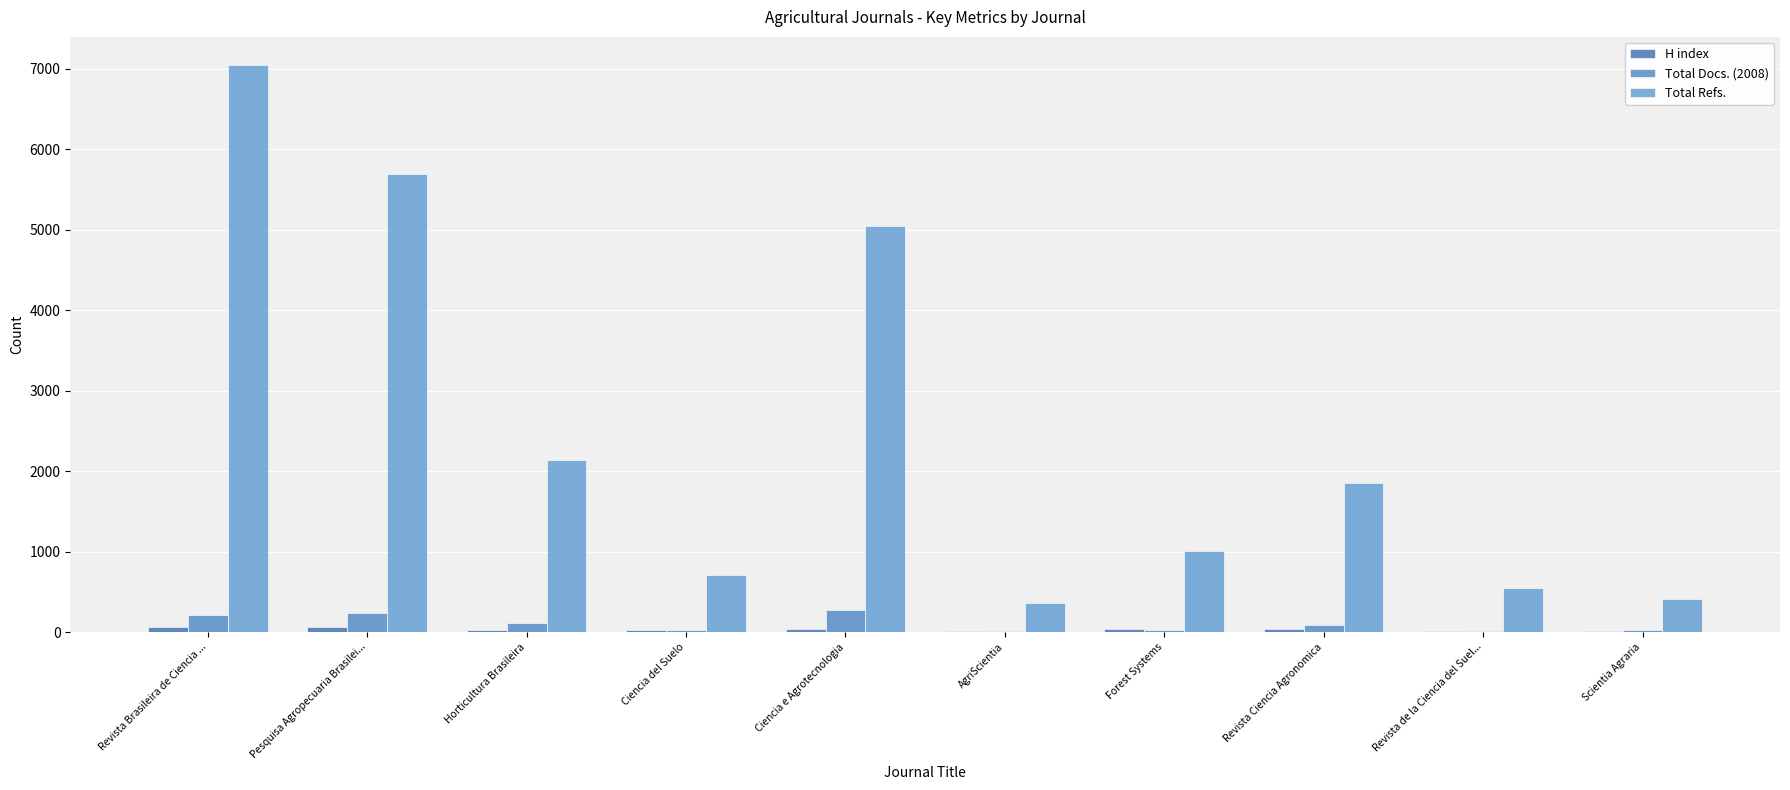

How many groups of bars are there?

10